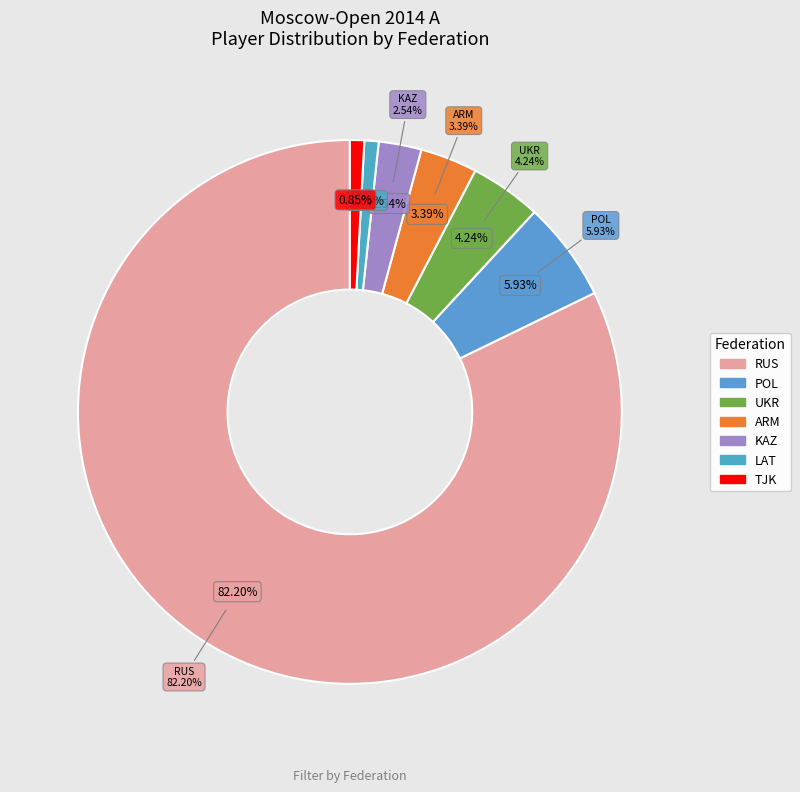

Is it true that RUS is 74% of the pie?

False